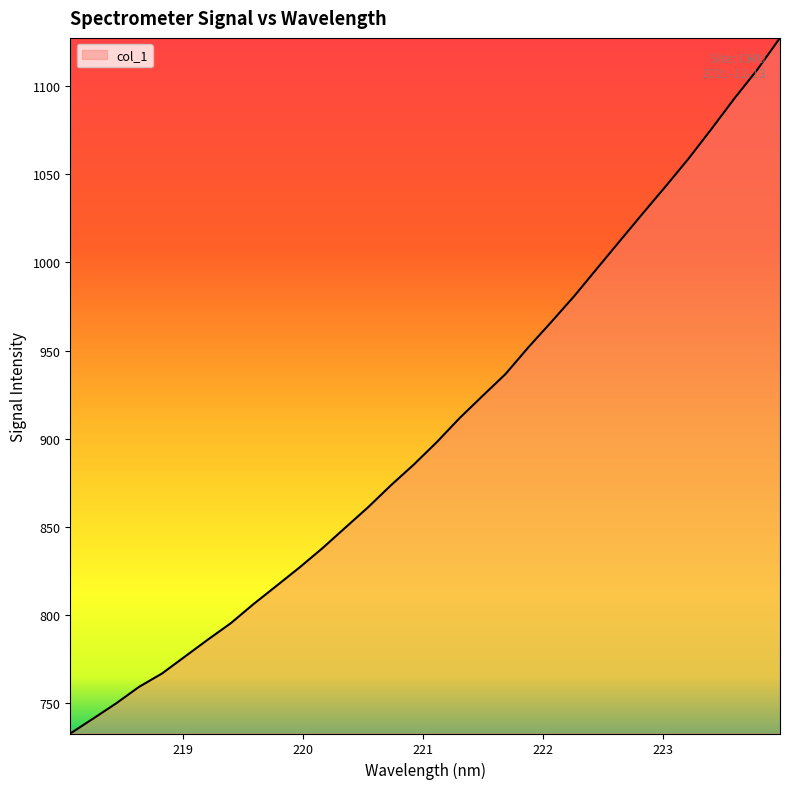

What is the difference between the maximum and minimum values?

394.4